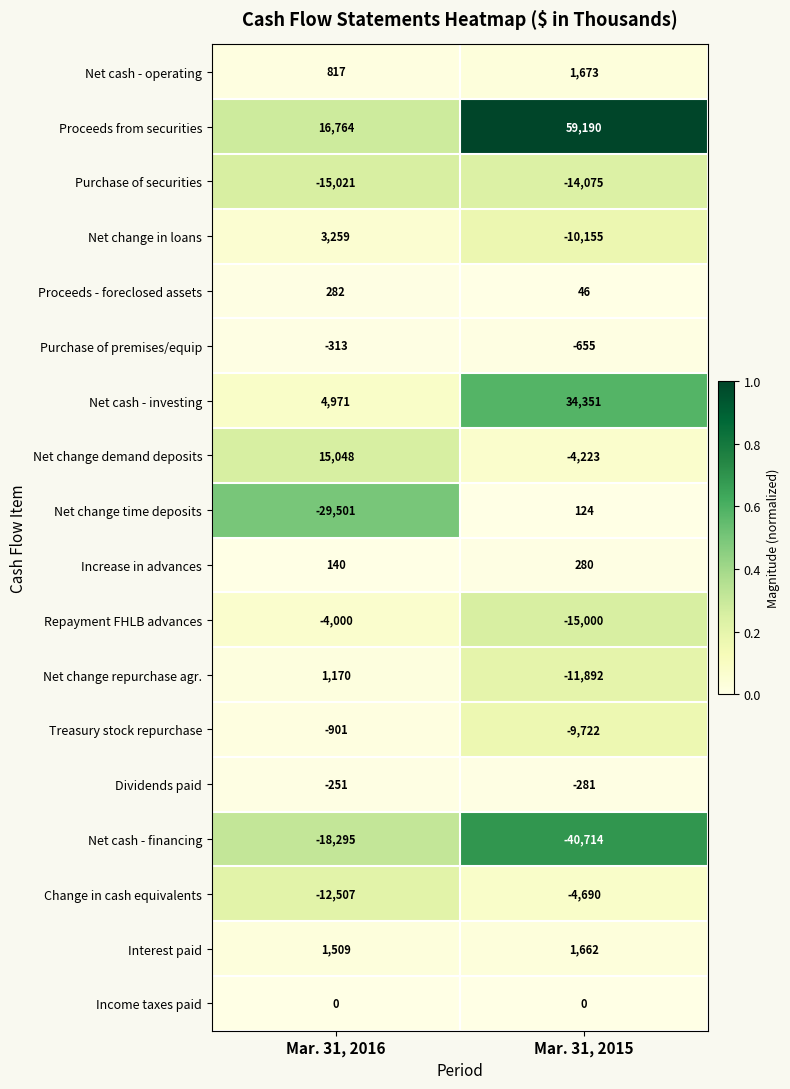

True or false: Net change repurchase agr. has a value of 745 at Mar. 31, 2016.

False